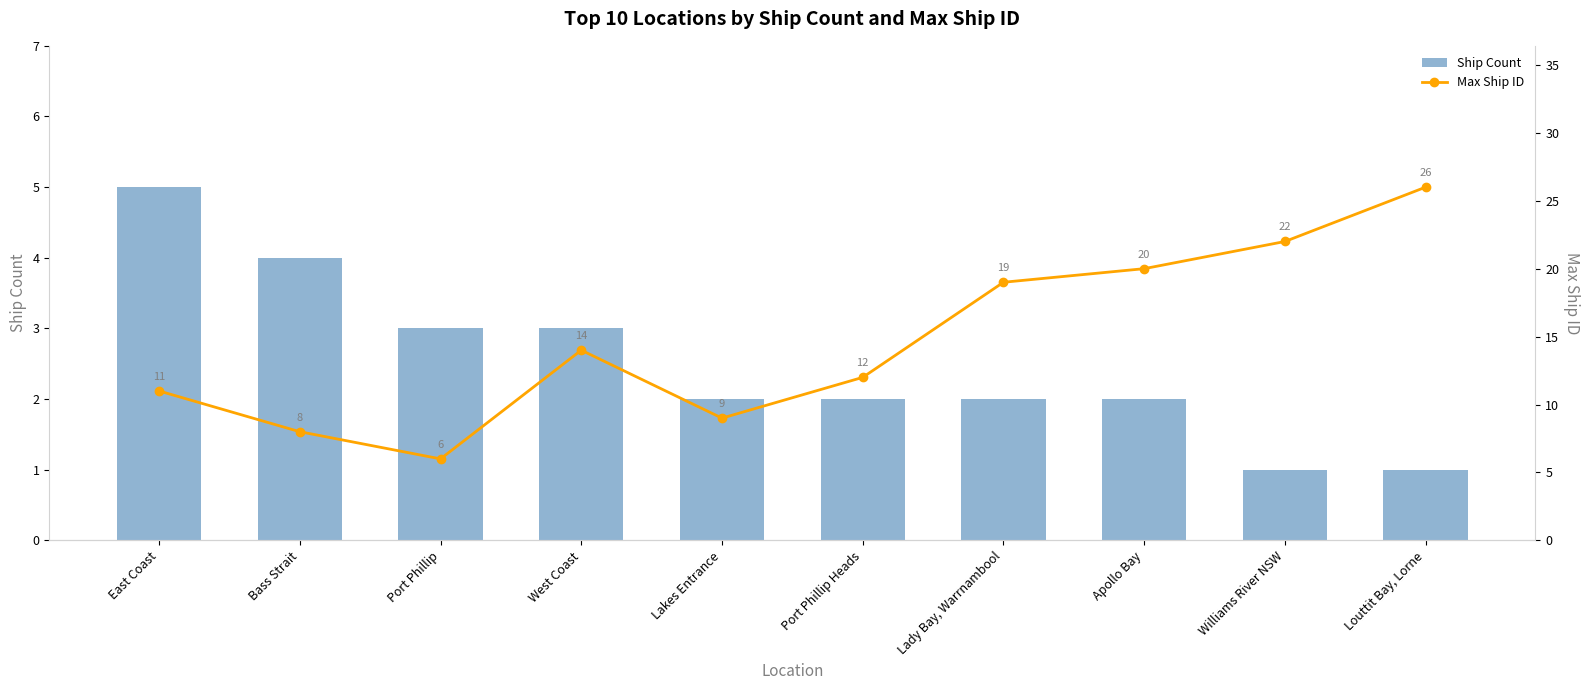

Rank the series by their average value, from lowest to highest.

Ship Count, Max Ship ID